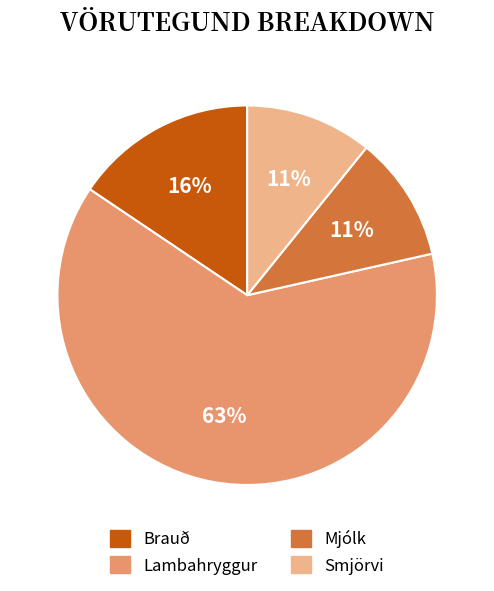

Is the sum of Mjólk and Lambahryggur greater than half?

Yes